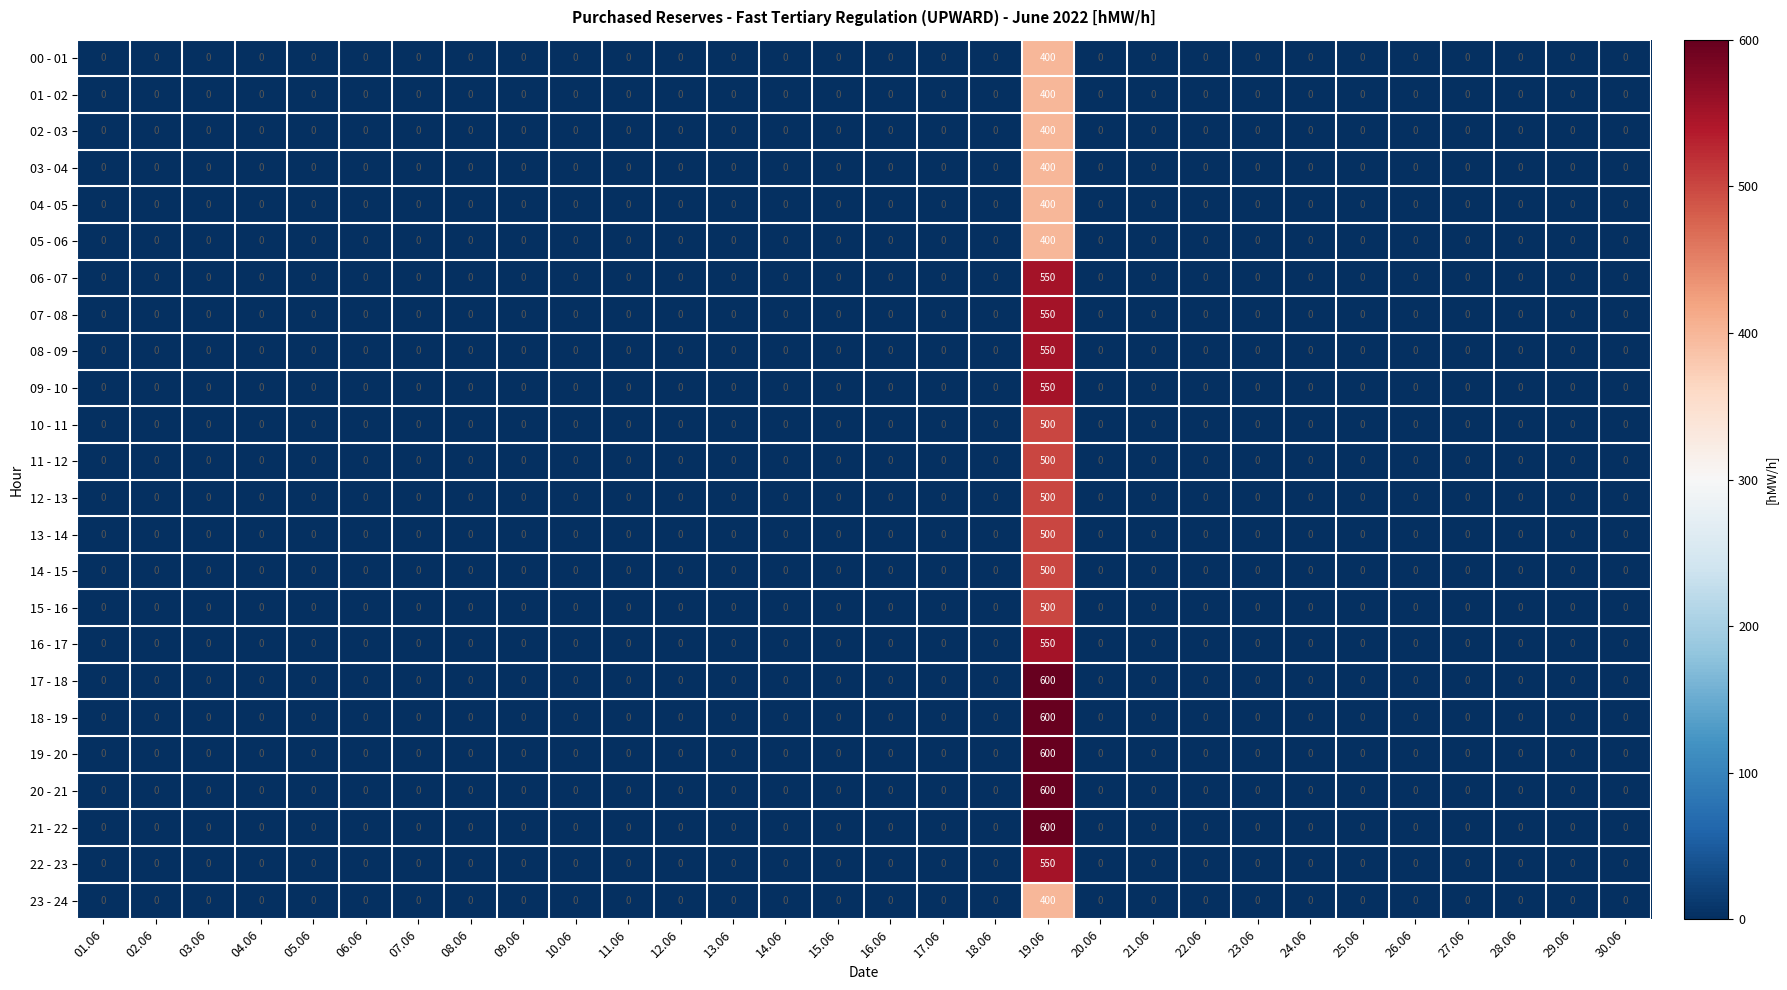

The value of 22 - 23 at 07.06 is -377. True or false?

False